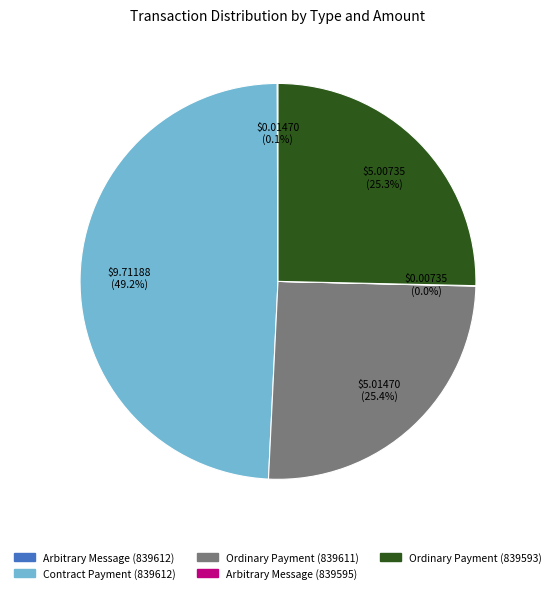

What portion of the pie excludes Contract Payment (839612)?

50.8%